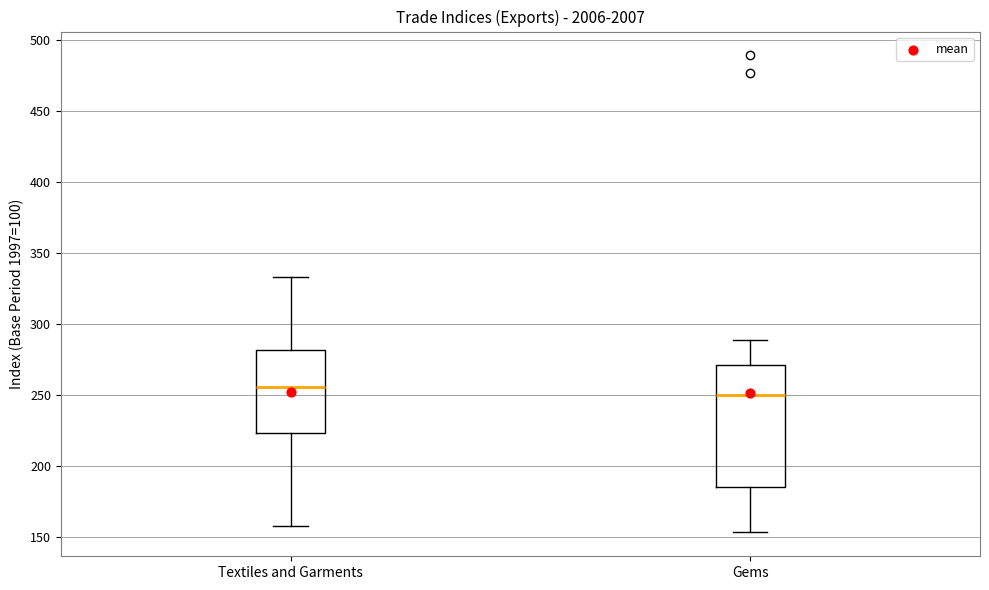

Reading left to right, read every box against the y-axis: the position of its median line, the range the box covers, and the ends of its whiskers. The values are not printed on the chart, so give them approximately, as read against the axis.

Textiles and Garments: median 255, box 225 to 280, whiskers 160 to 335
Gems: median 250, box 185 to 270, whiskers 155 to 290